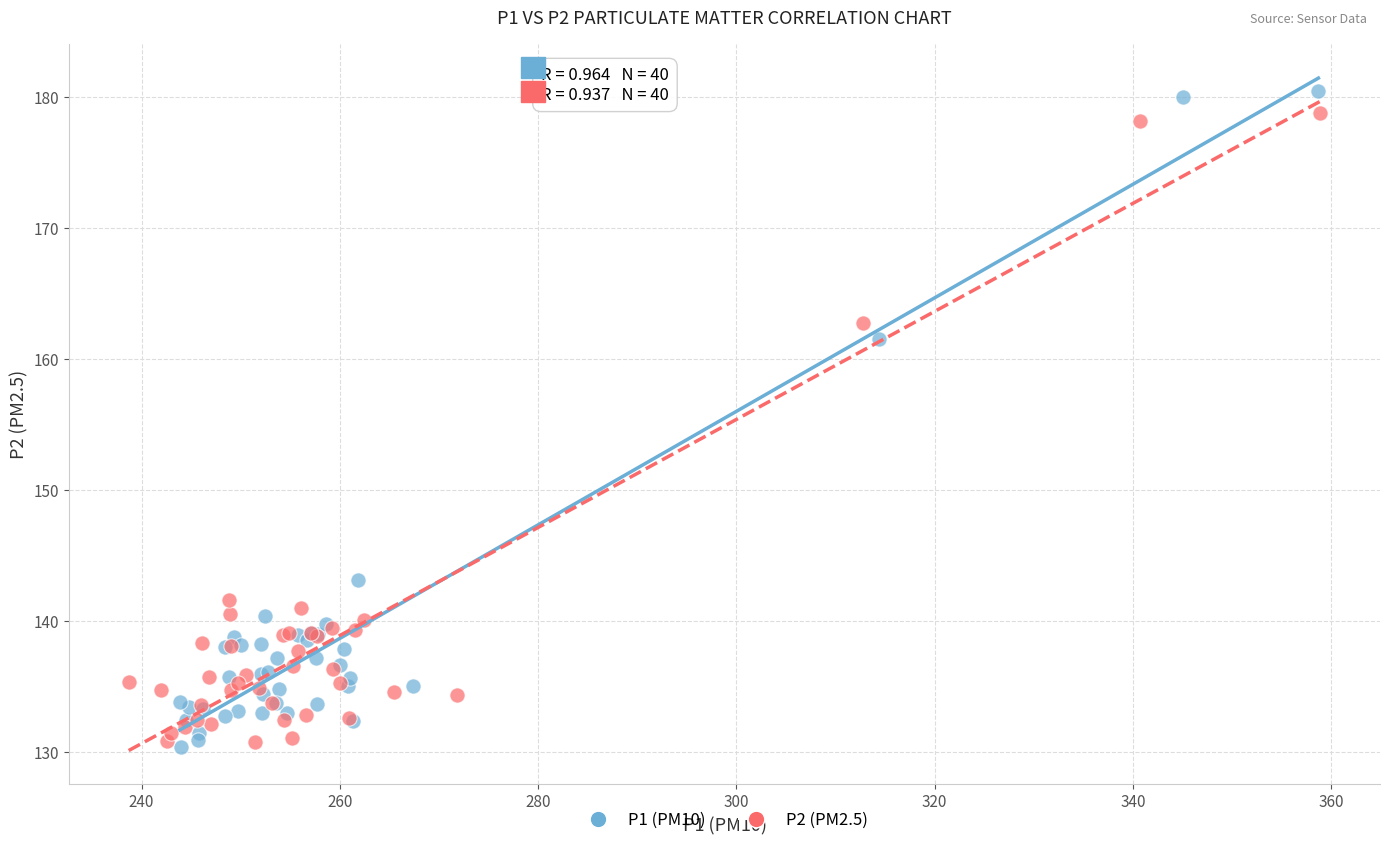

What are all the series names shown in the legend?

P1 (PM10), P2 (PM2.5)